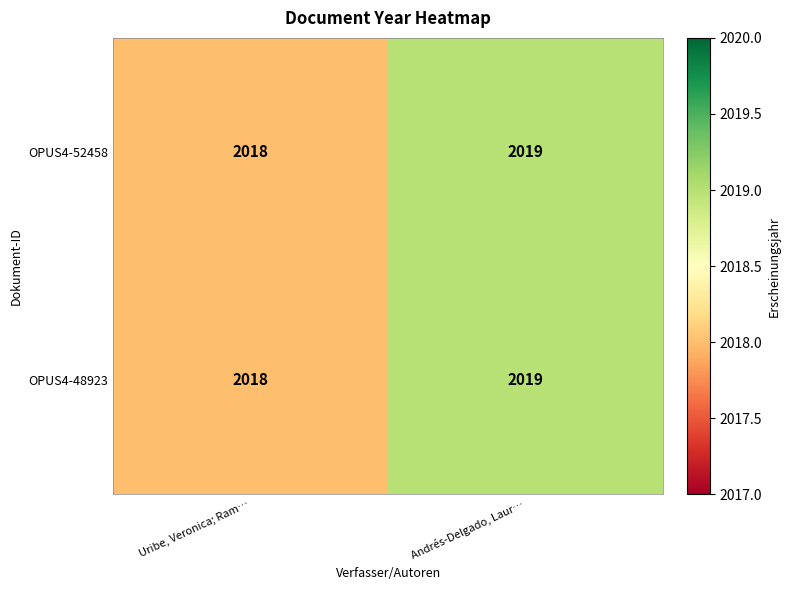

Reading left to right, transcribe all the data shown in this chart.

OPUS4-52458: 2018	2019
OPUS4-48923: 2018	2019